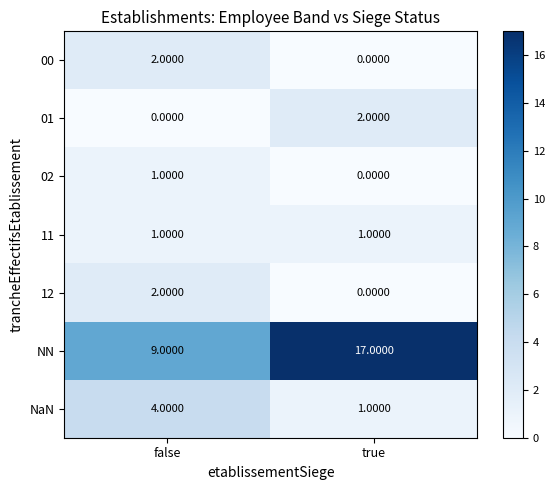

What is the total value across all series at true?

21